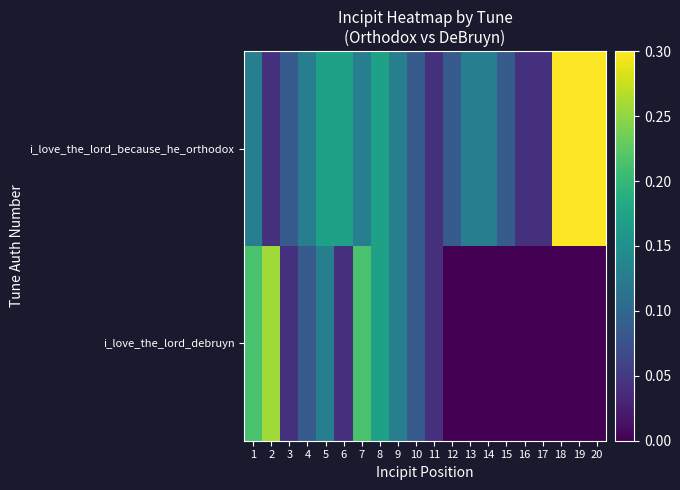

What is the maximum value shown in the chart?

0.3